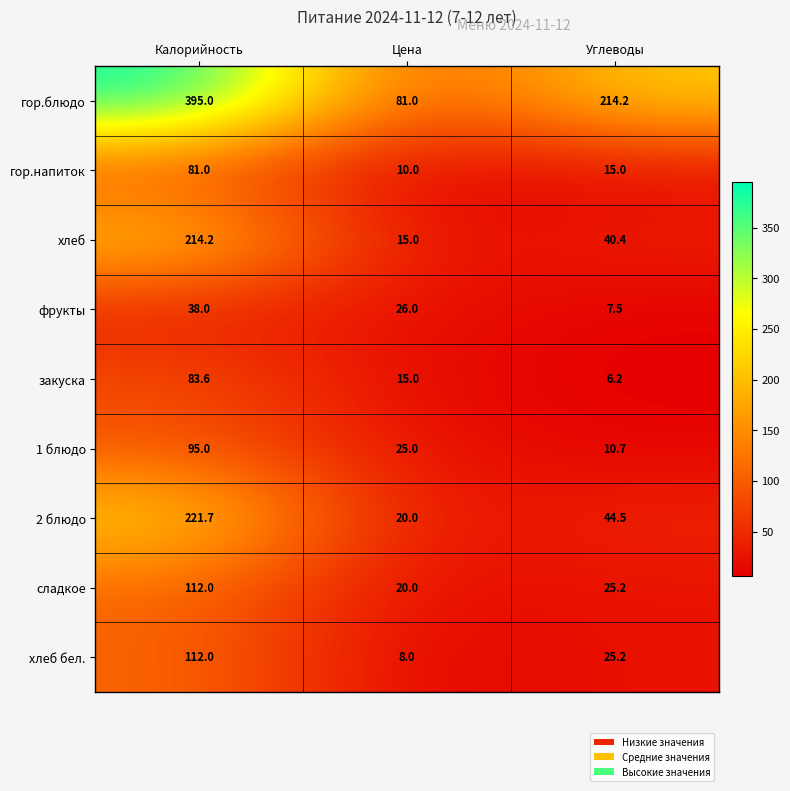

How many distinct data groups are displayed?

9